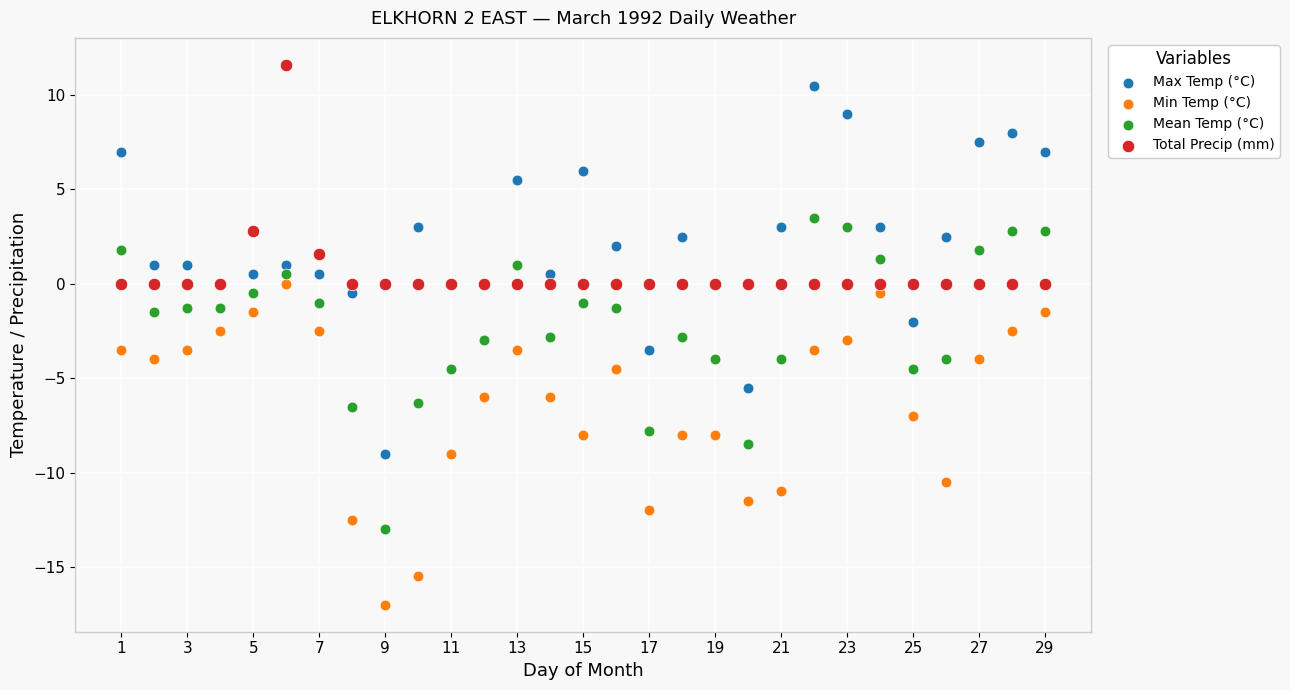

What is the X range (max minus min) for the scatter plot?

28.0